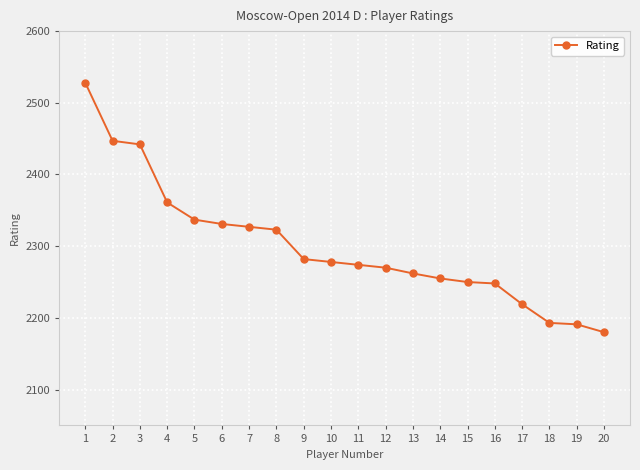

What is the value of the 15th point from the left?

2250